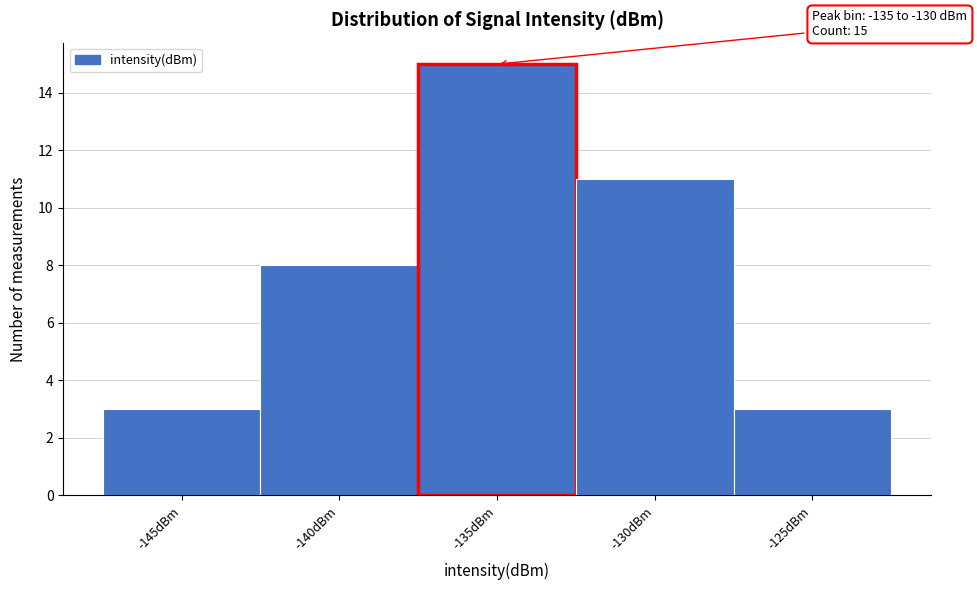

Reading left to right, what are all the values shown in this chart?

-145dBm=3	-140dBm=8	-135dBm=15	-130dBm=11	-125dBm=3